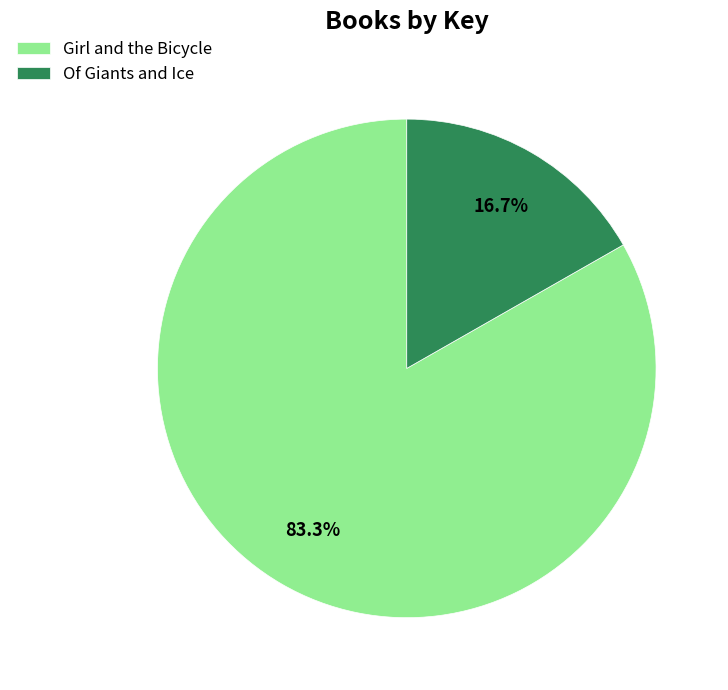

What percentage is the Of Giants and Ice slice, to the nearest percent?

17%